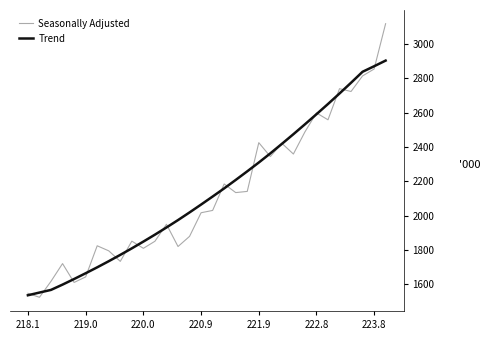

List the series in order of their peak value, highest first.

Seasonally Adjusted, Trend